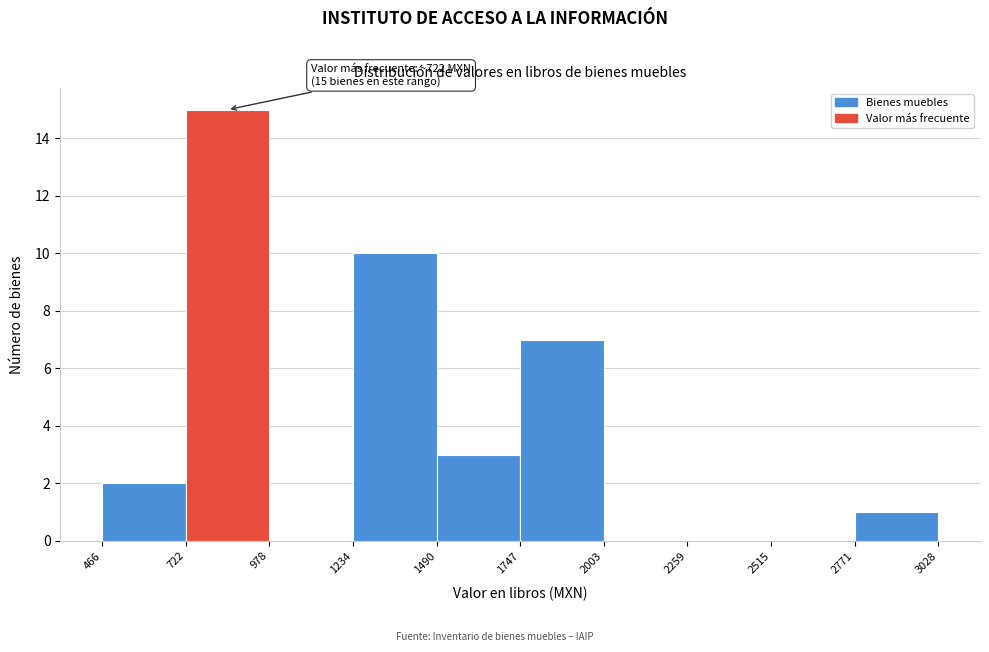

Over which range of the x-axis is the bar tallest?

722 to 978